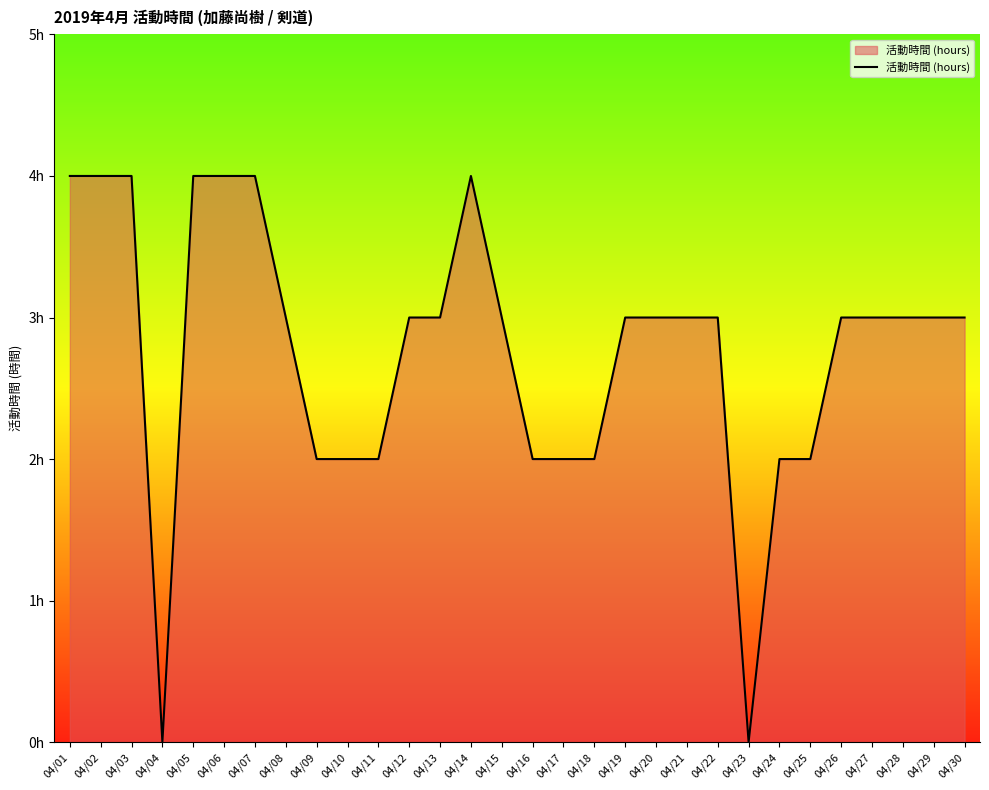

List the labels in order of value, largest first.

04/01, 04/02, 04/03, 04/05, 04/06, 04/07, 04/14, 04/08, 04/12, 04/13, 04/15, 04/19, 04/20, 04/21, 04/22, 04/26, 04/27, 04/28, 04/29, 04/30, 04/09, 04/10, 04/11, 04/16, 04/17, 04/18, 04/24, 04/25, 04/04, 04/23